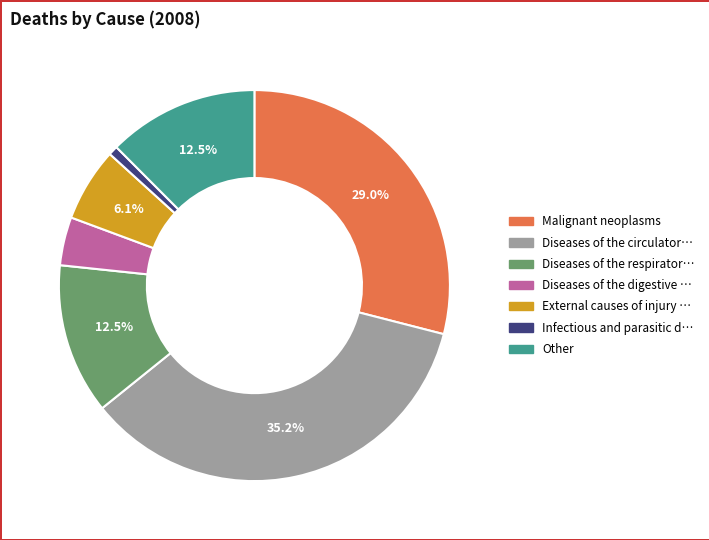

Is there any slice that represents more than half of the pie?

No